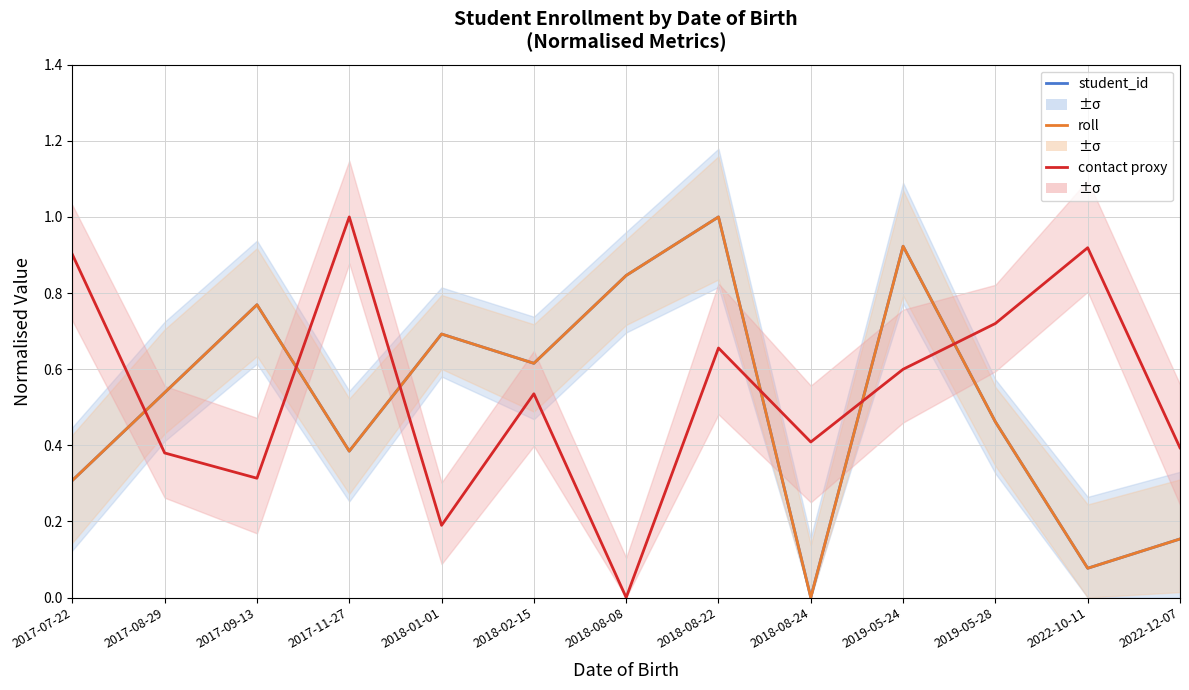

At which label is contact proxy closest to 0?

2018-08-08